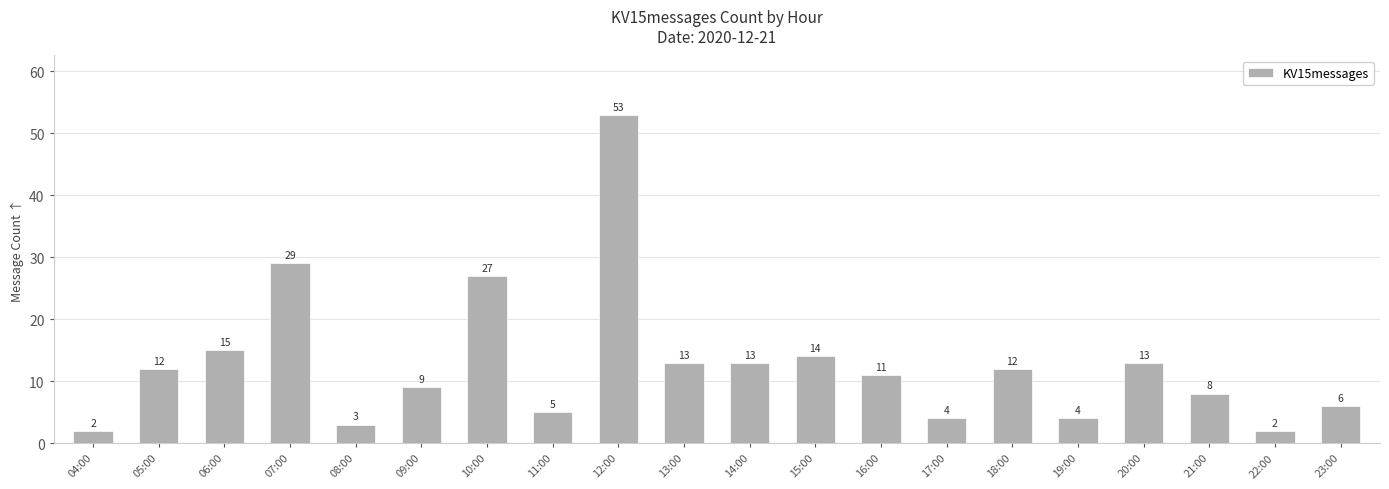

Is it true that the value at 12:00 is 53?

True